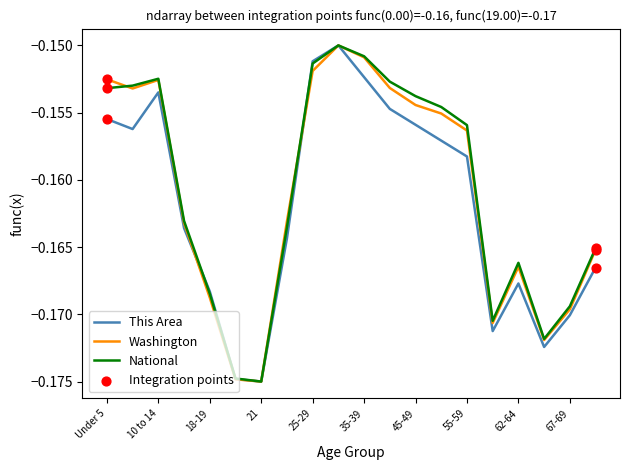

How many lines are shown in the chart?

3